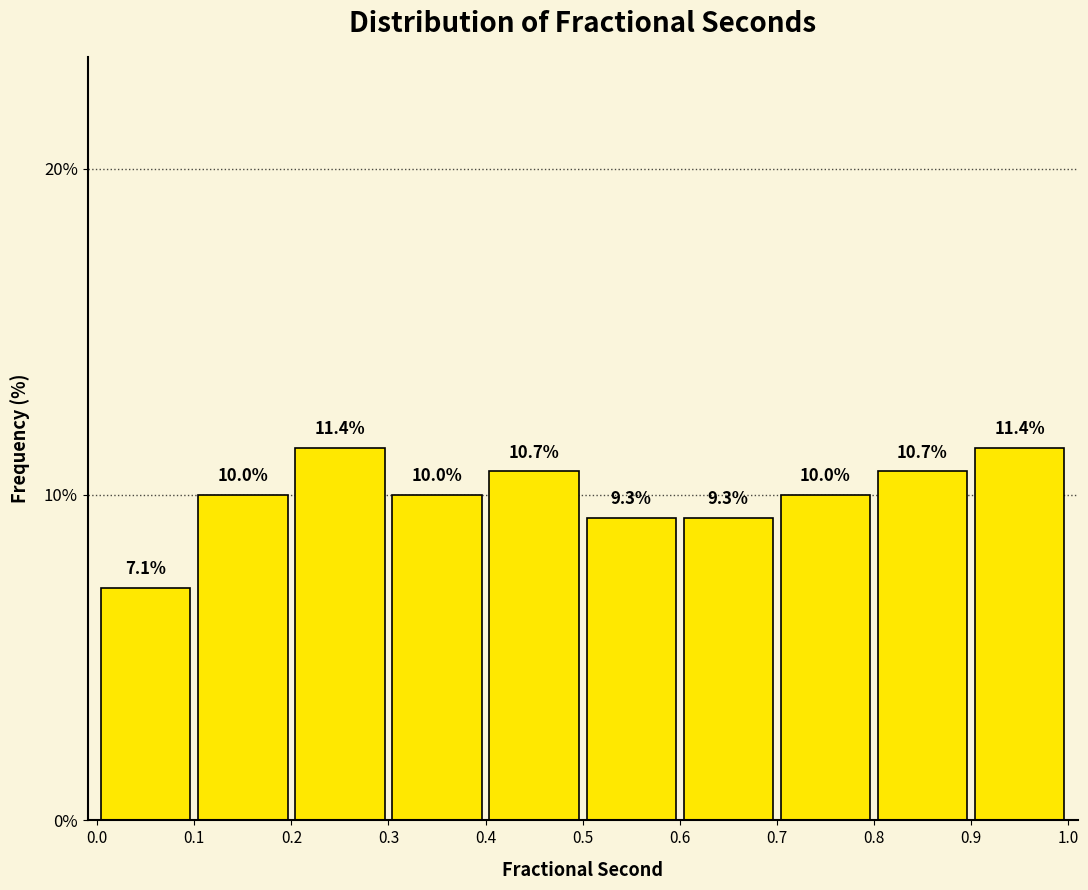

Reading left to right, transcribe this chart: for each bar, give the range it covers on the x-axis and its height.

0.0 to 0.1: 7.1
0.1 to 0.2: 10.0
0.2 to 0.3: 11.4
0.3 to 0.4: 10.0
0.4 to 0.5: 10.7
0.5 to 0.6: 9.3
0.6 to 0.7: 9.3
0.7 to 0.8: 10.0
0.8 to 0.9: 10.7
0.9 to 1.0: 11.4